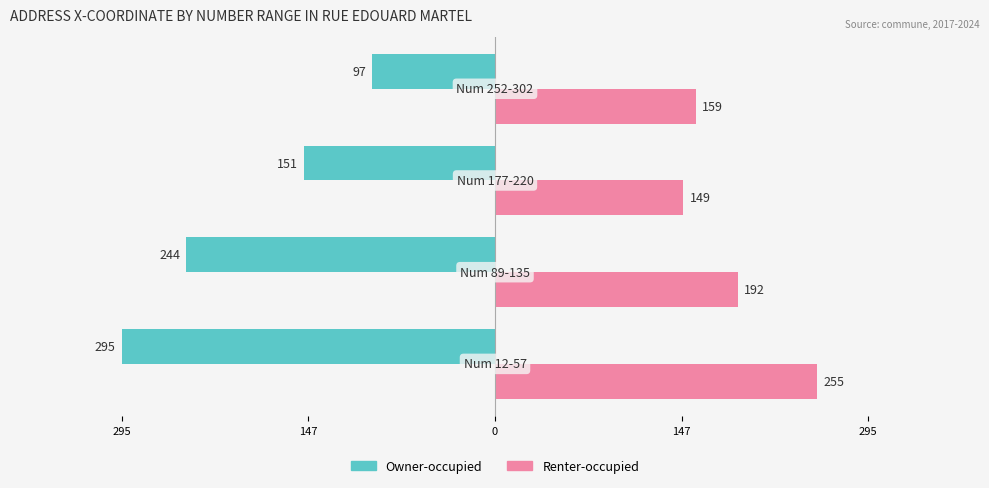

What is the difference between the second highest and second lowest values in the Renter-occupied series?

33